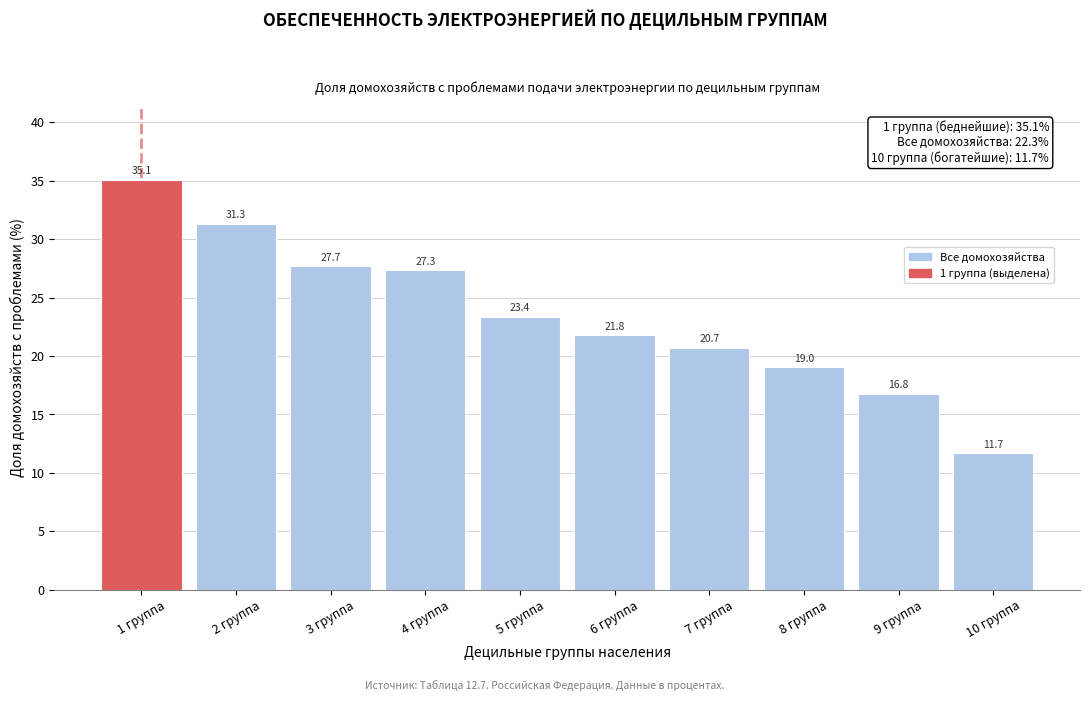

Reading right to left, list all the values displayed in this chart.

11.7	16.8	19.0	20.7	21.8	23.4	27.3	27.7	31.3	35.1